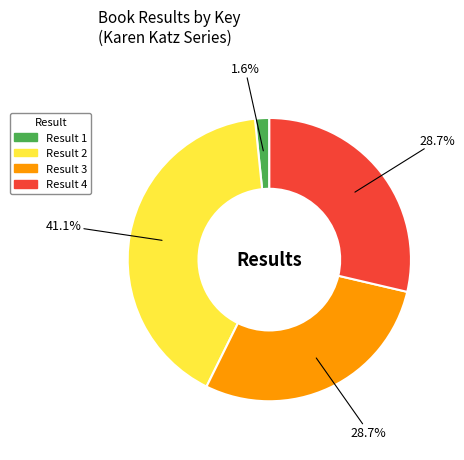

How many slices are in this pie chart?

4